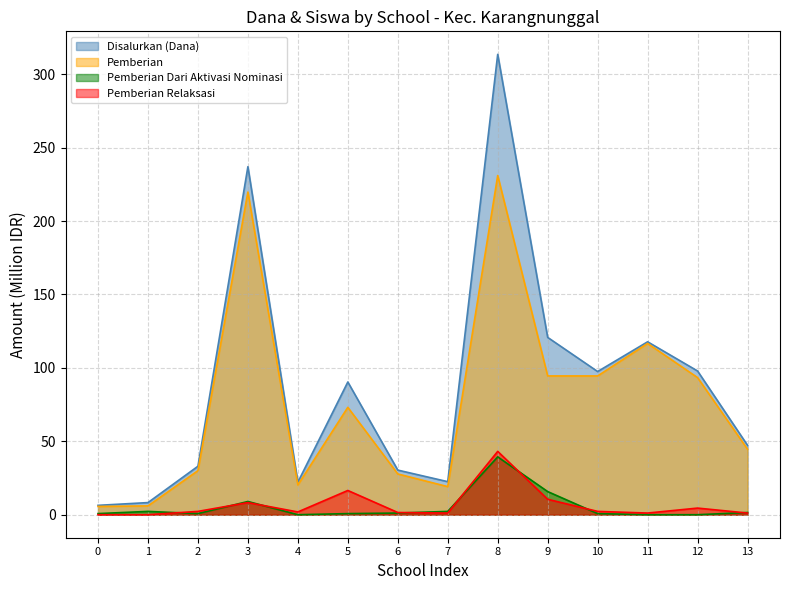

At which category is the sum across all series the highest?

8